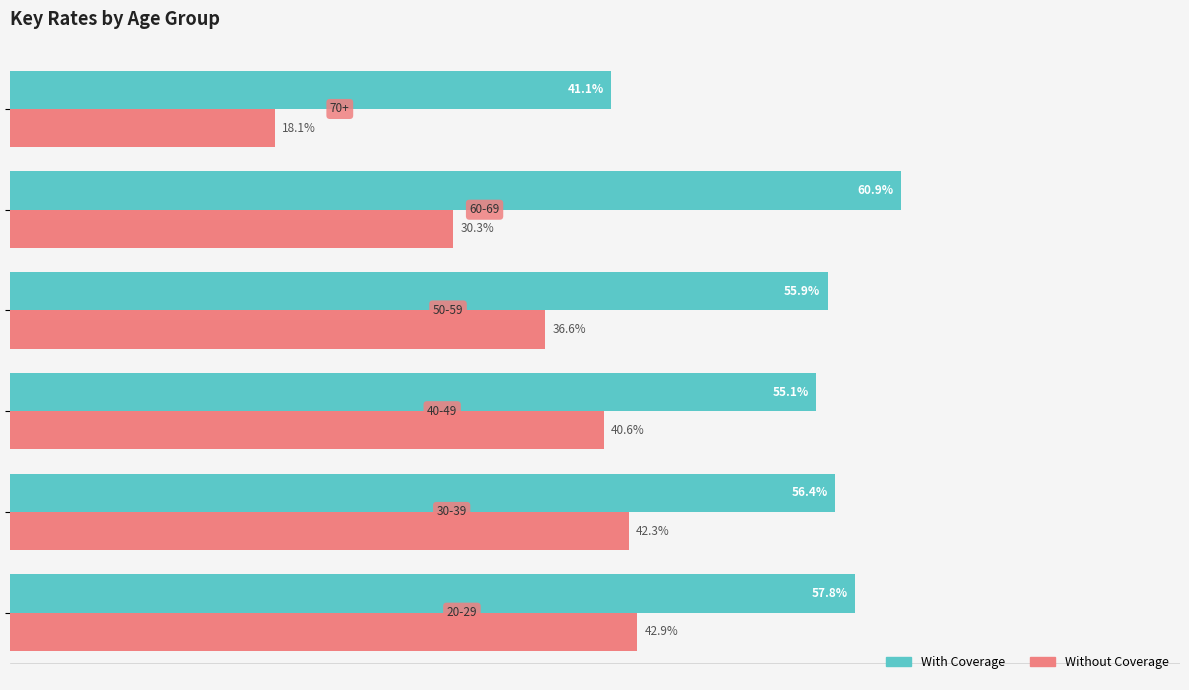

List the series in order of their peak value, lowest first.

Without Coverage, With Coverage